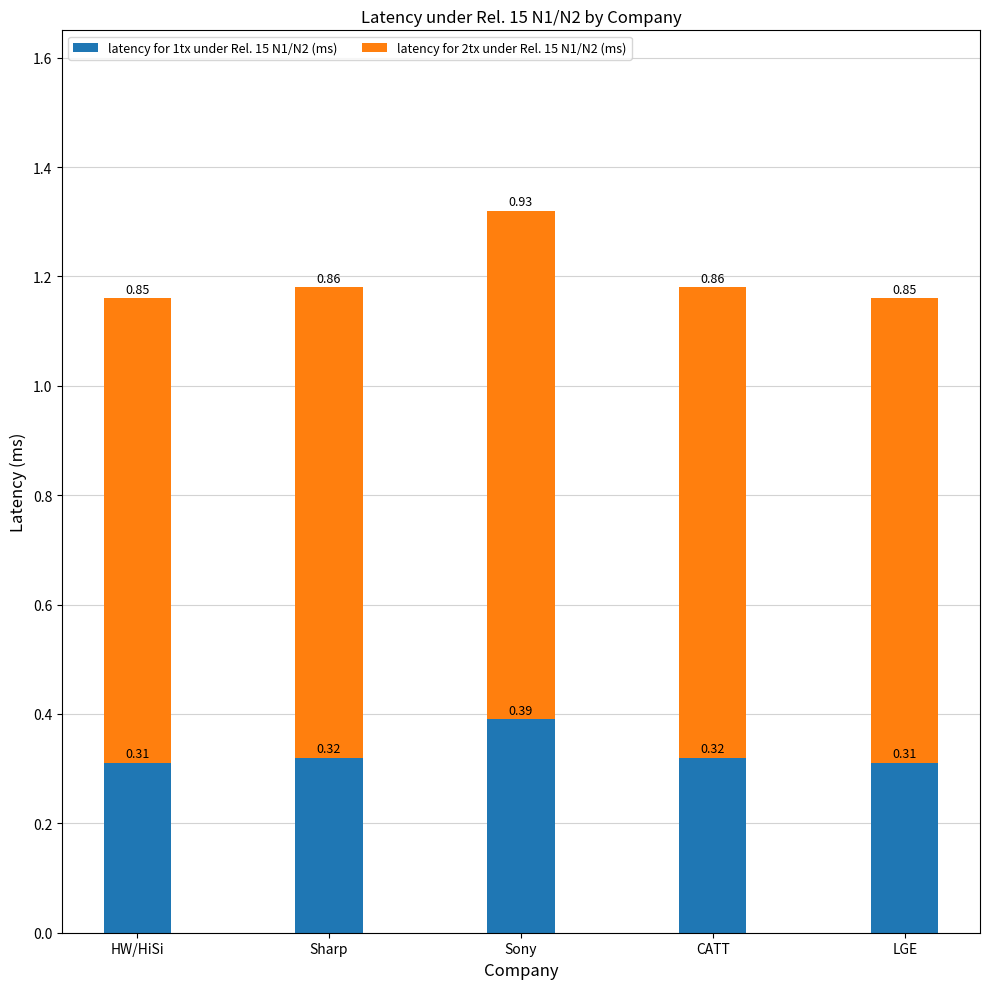

What is the total value across all series at Sony?

1.3